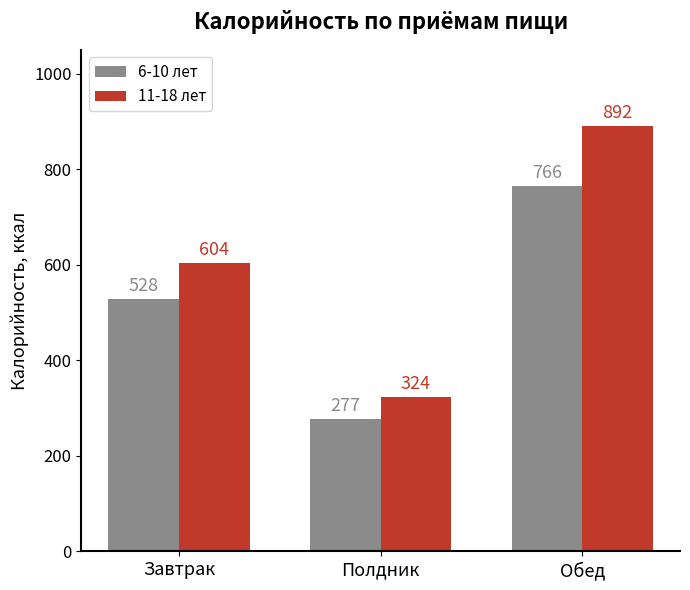

How many distinct data groups are displayed?

2